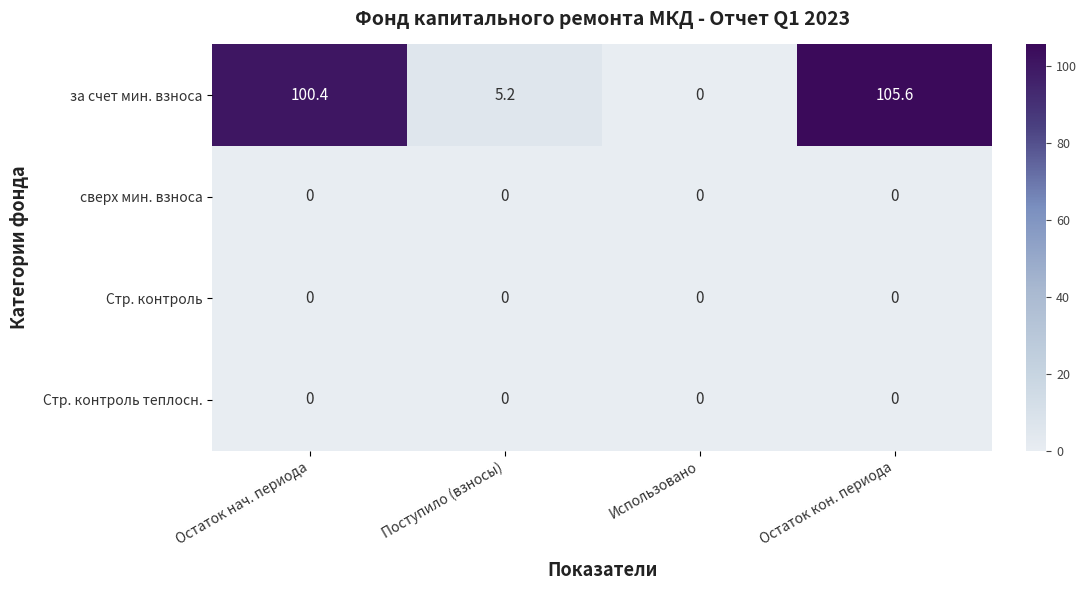

Which series has the largest total across all categories?

за счет мин. взноса